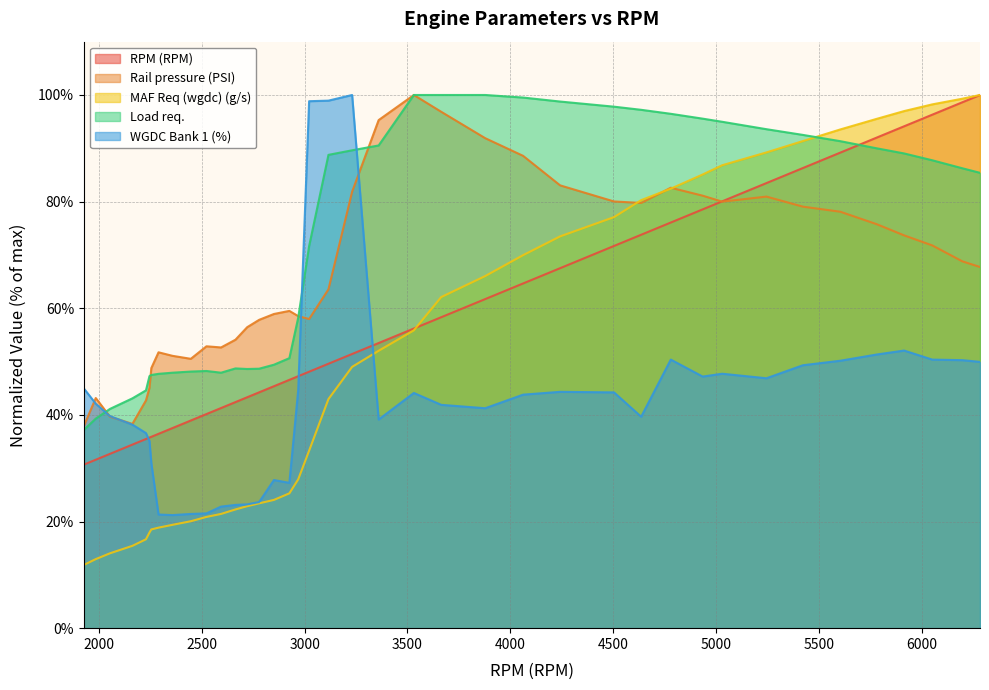

Where does the RPM (RPM) series first go above 51?

3231